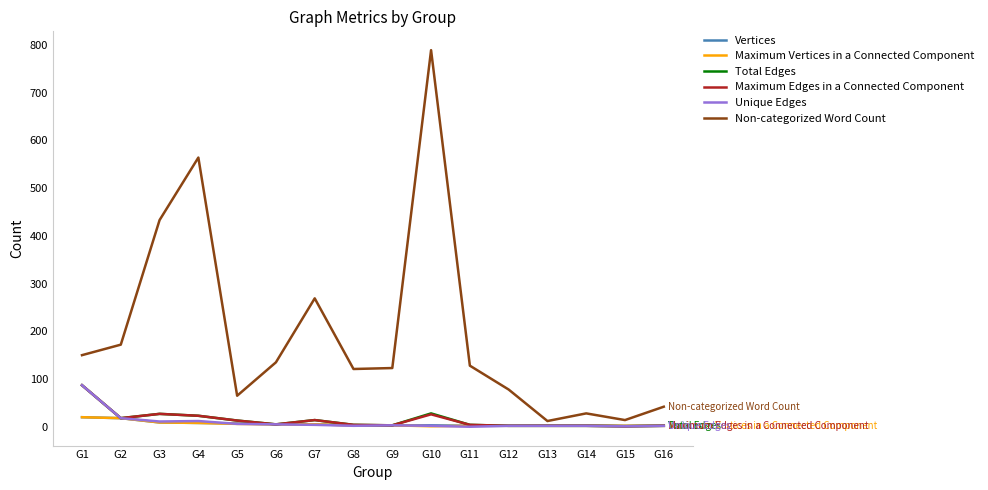

Which category has the highest value across all series?

G10